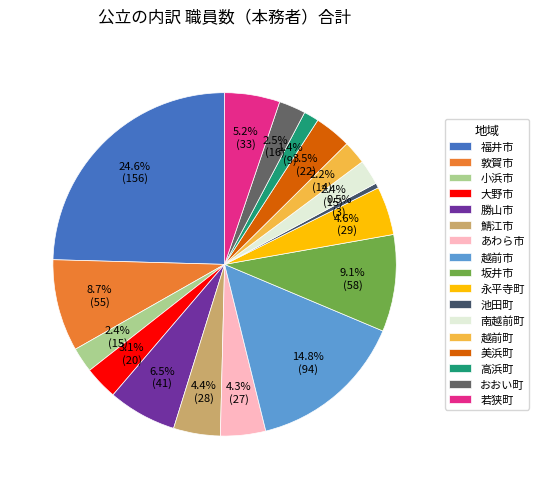

Is there a majority slice in this chart?

No